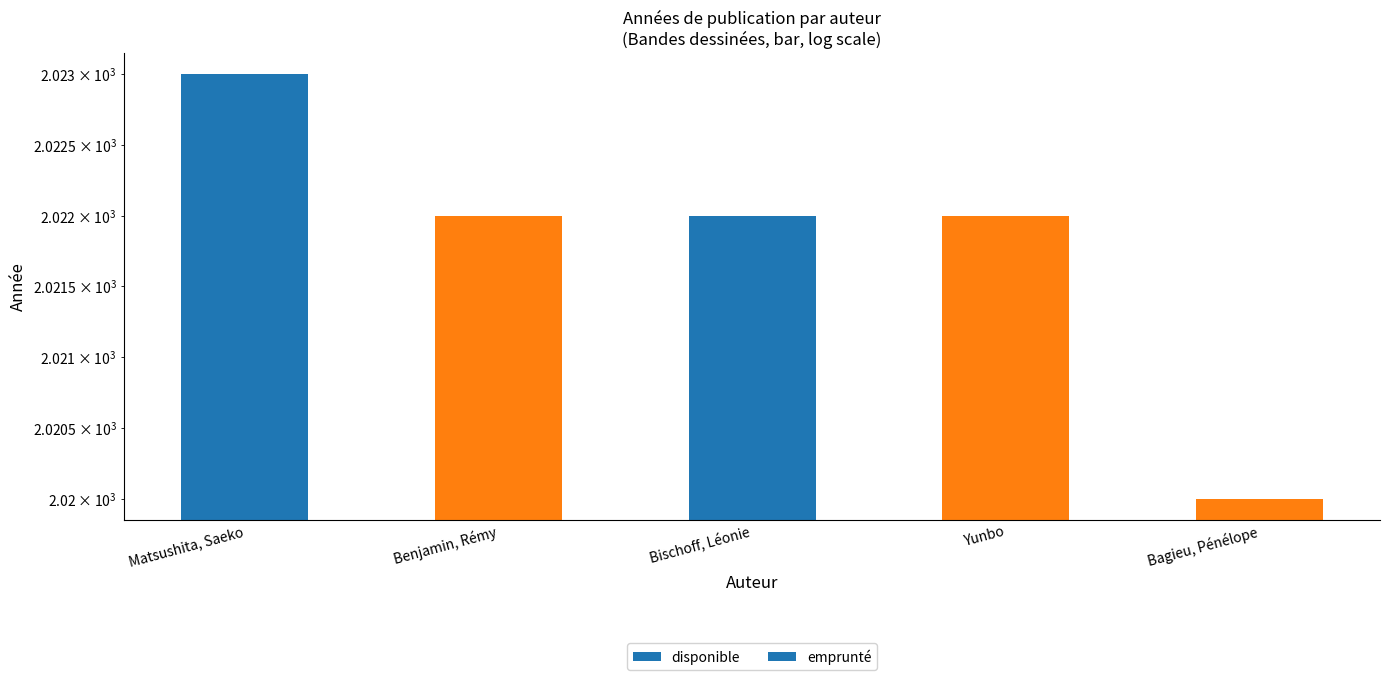

What is the approximate value at Bischoff, Léonie?

2022